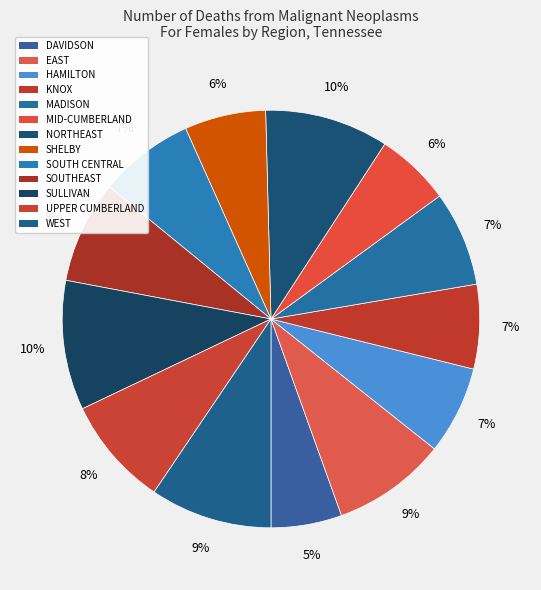

Count the number of slices in the pie.

13